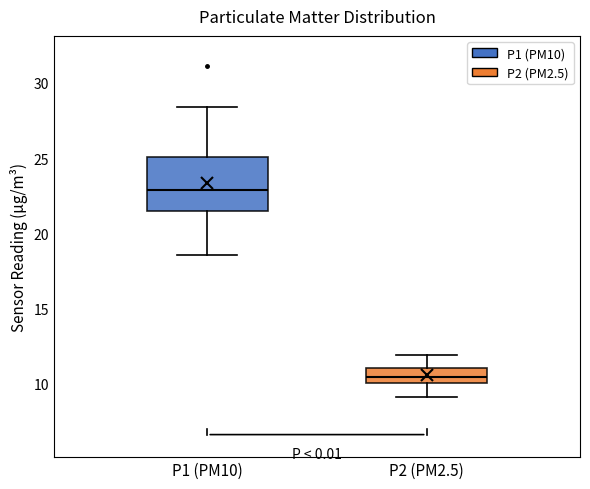

Which box is the tallest, from its lower edge to its upper edge?

P1 (PM10)